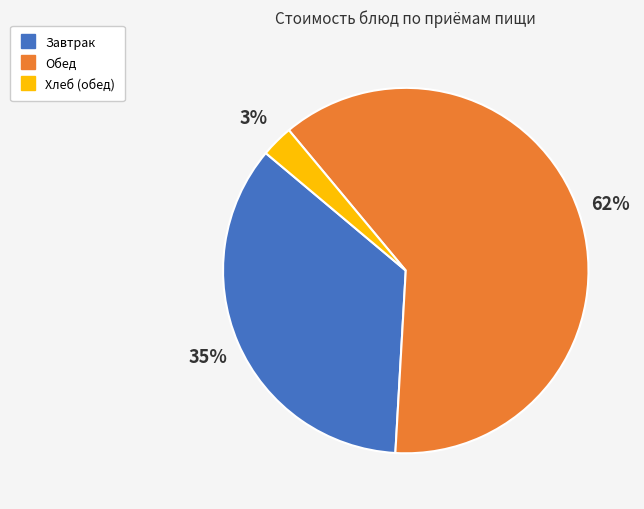

Does any single category account for the majority?

Yes